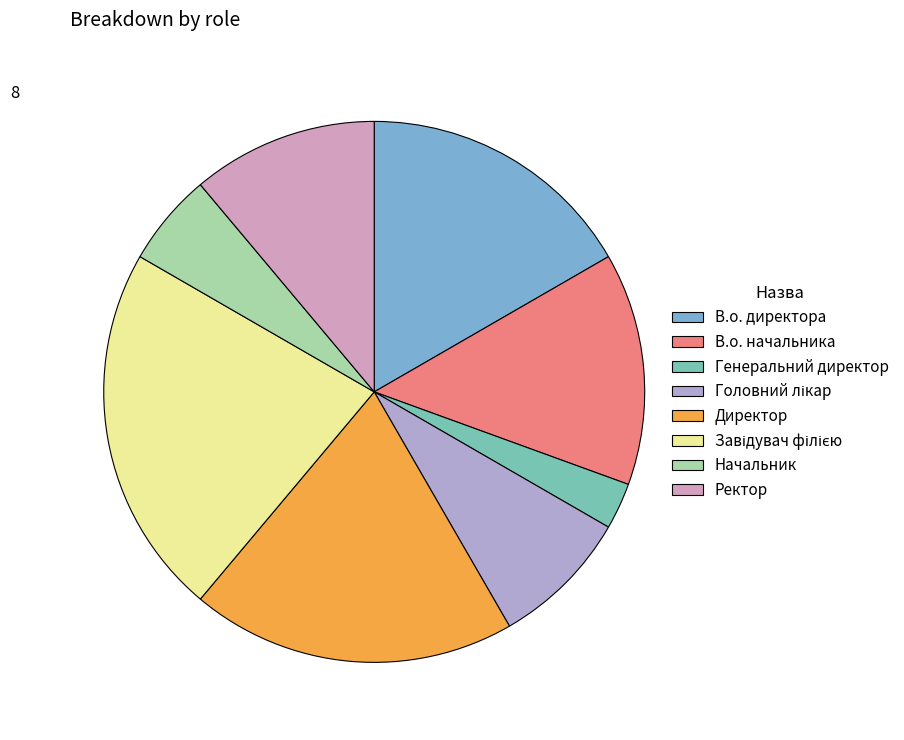

Count the number of slices in the pie.

8